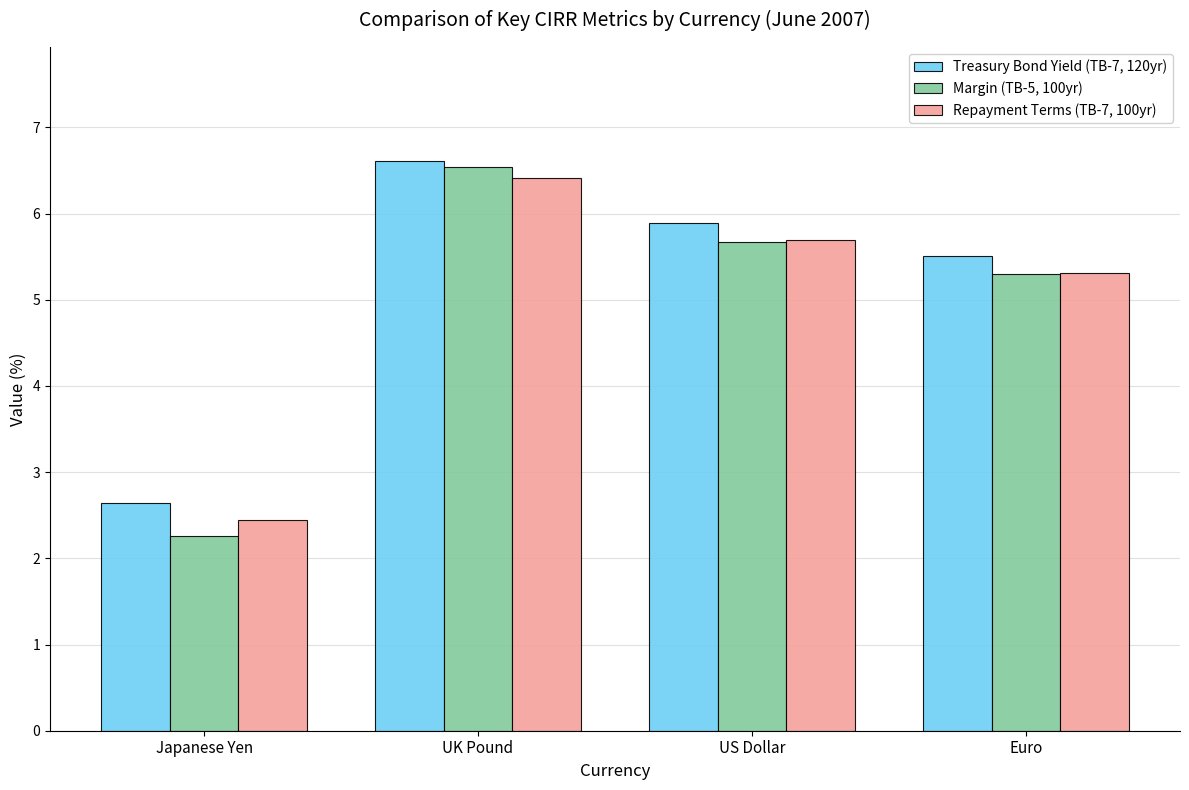

What is the highest value of the Margin (TB-5, 100yr) series?

6.5